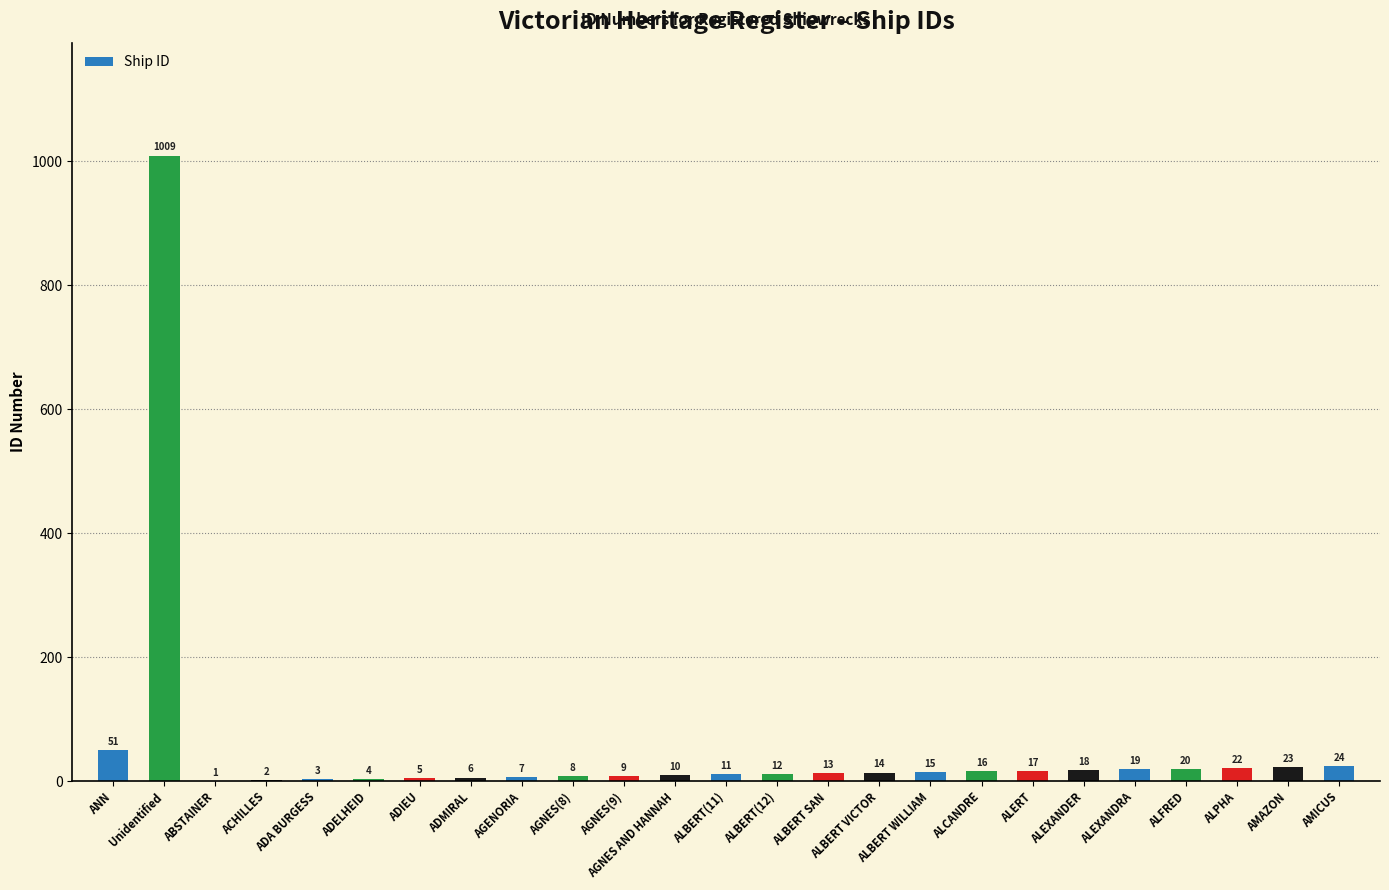

What is the maximum value shown in the chart?

1009